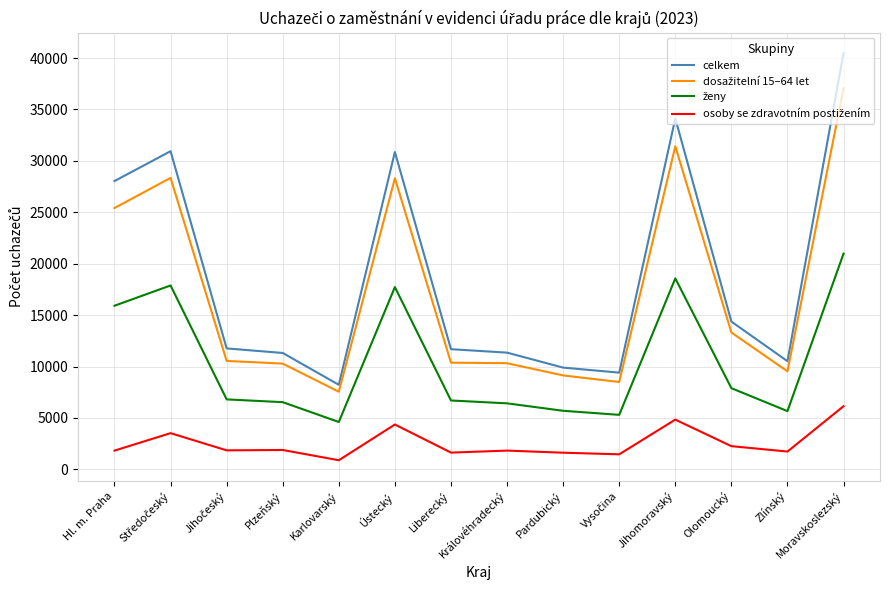

What is the maximum value for celkem?

40492